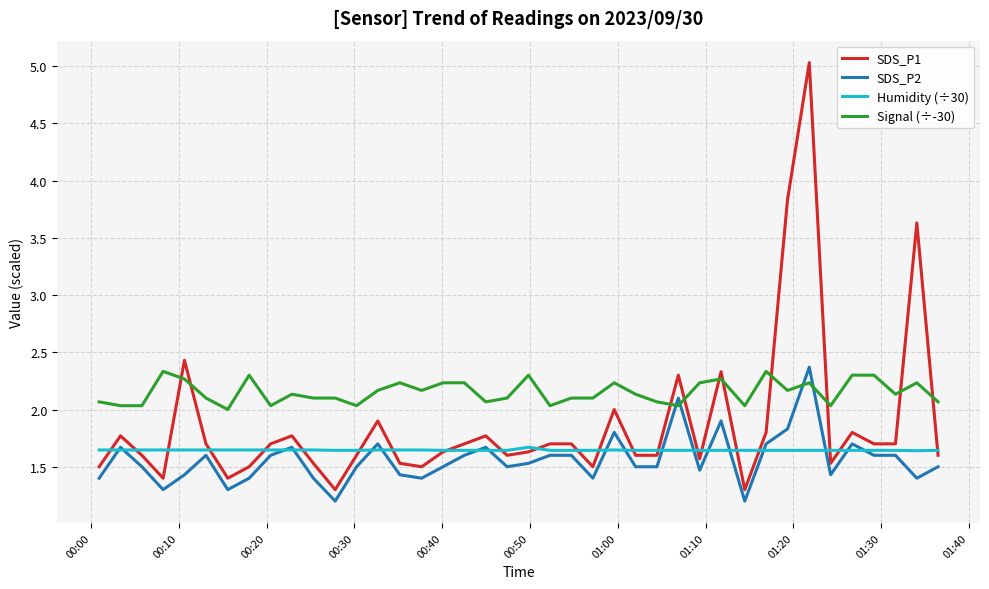

What are all the series names shown in the legend?

SDS_P1, SDS_P2, Humidity (÷30), Signal (÷-30)